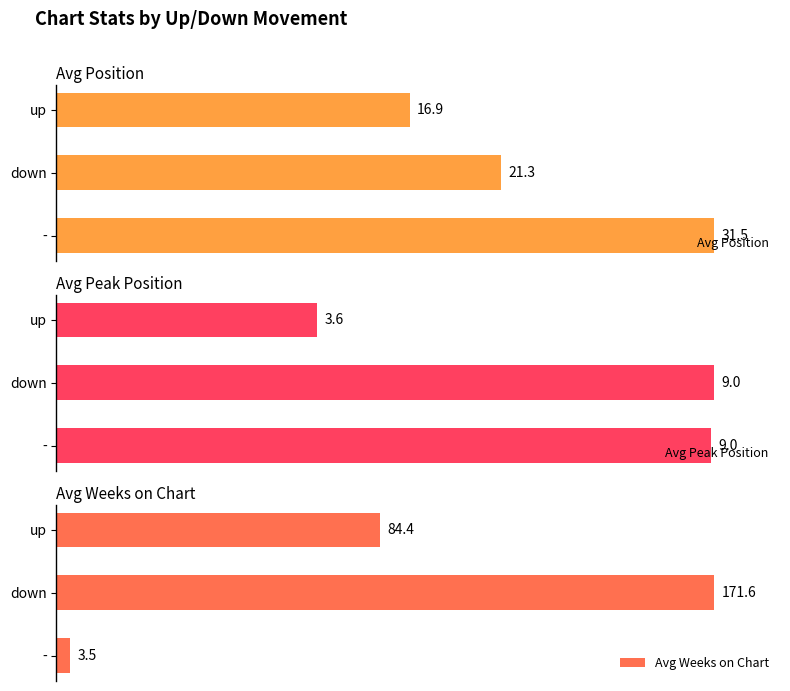

Are the bars grouped side by side (vs. stacked)?

Yes